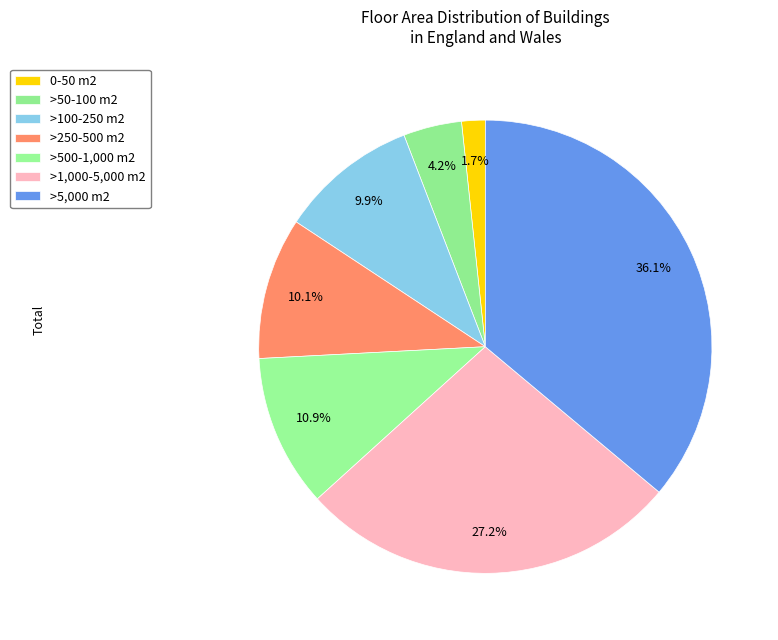

To the nearest percent, what portion does >100-250 m2 represent?

10%